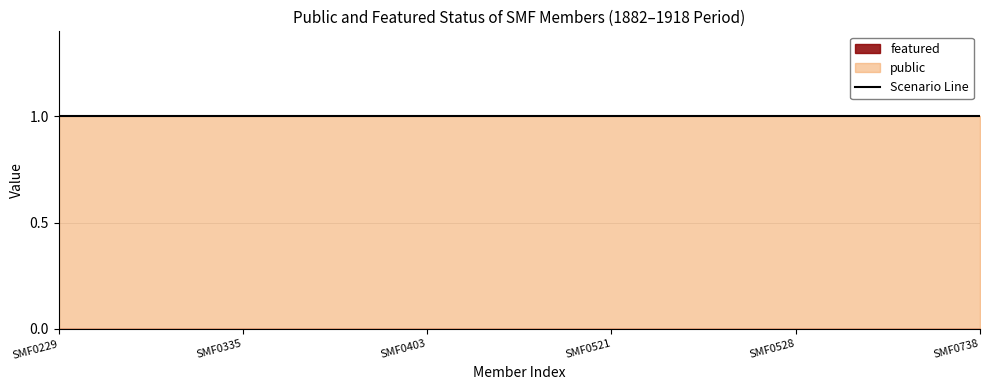

Reading left to right, what are all the values shown in this chart?

public: SMF0229=1	SMF0335=1	SMF0403=1	SMF0521=1	SMF0528=1	SMF0738=1
featured: SMF0229=0	SMF0335=0	SMF0403=0	SMF0521=0	SMF0528=0	SMF0738=0